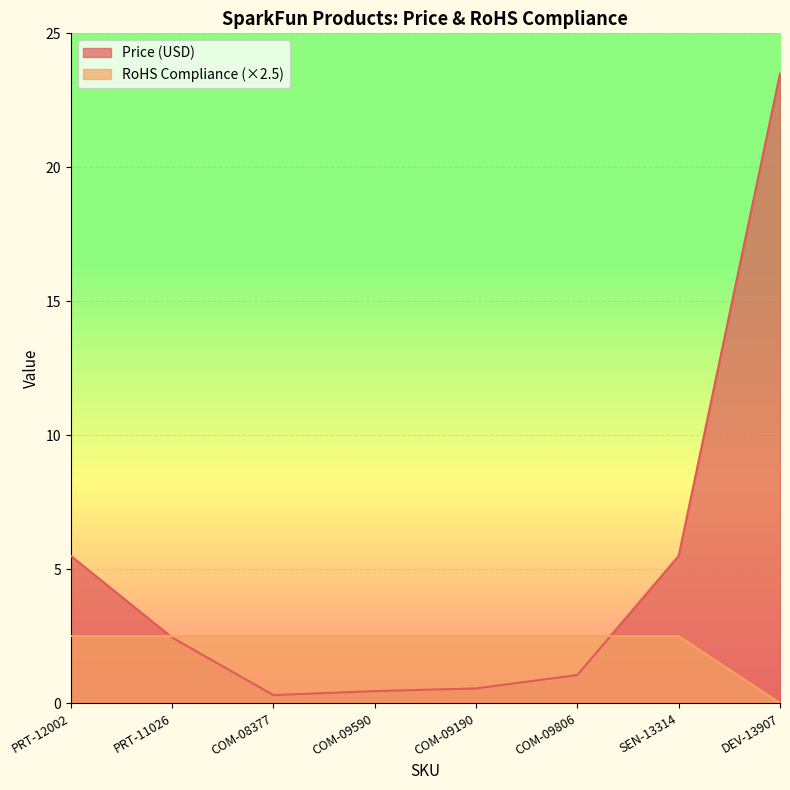

True or false: Price (USD) has a value of 0.2 at COM-09190.

False